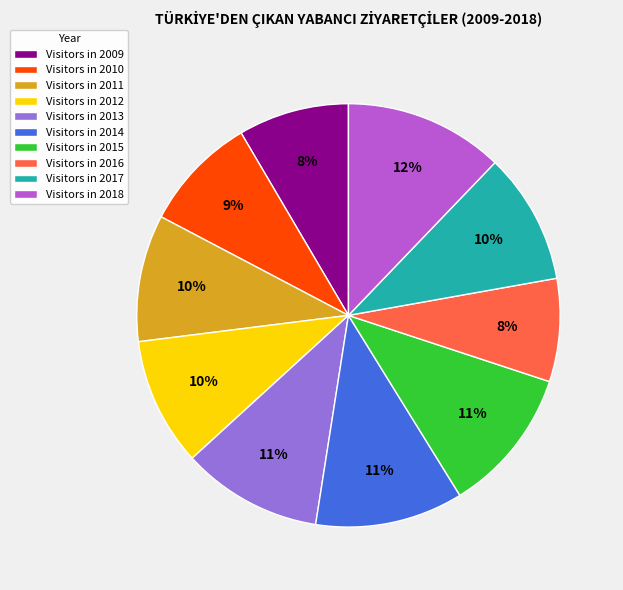

Does any single category account for the majority?

No